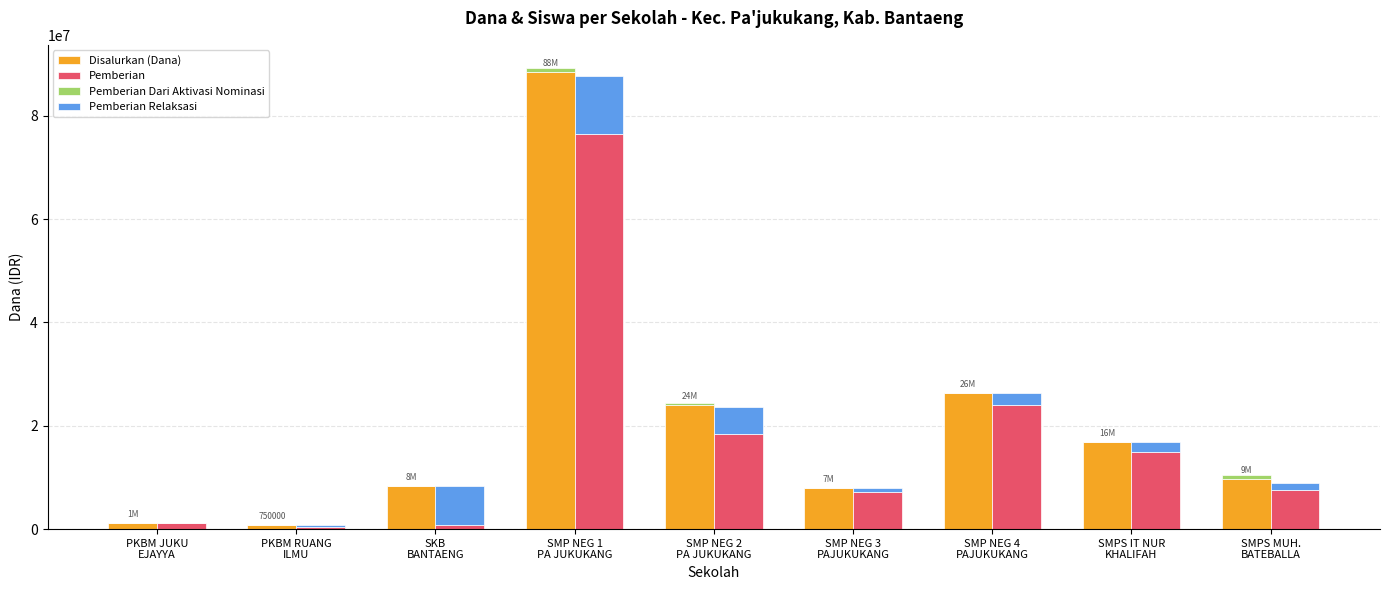

What is the sum of the Pemberian Dari Aktivasi Nominasi values at SMPS IT NUR
KHALIFAH and SMPS MUH.
BATEBALLA?

750000